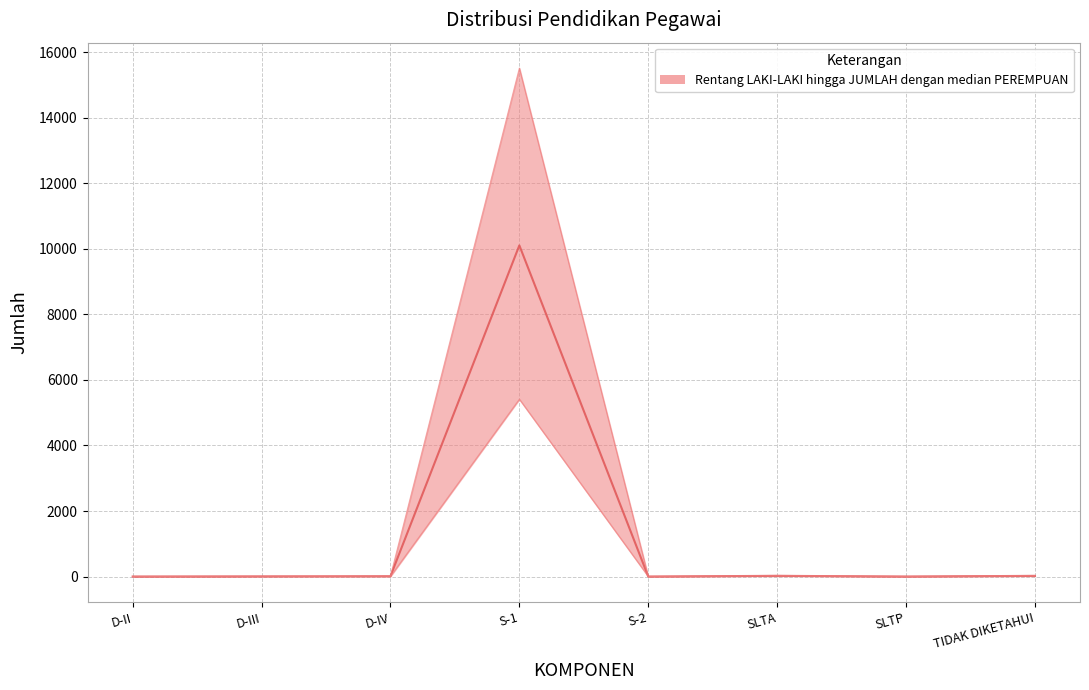

Rank the categories by value from highest to lowest.

S-1, SLTA, TIDAK DIKETAHUI, D-IV, D-III, D-II, S-2, SLTP